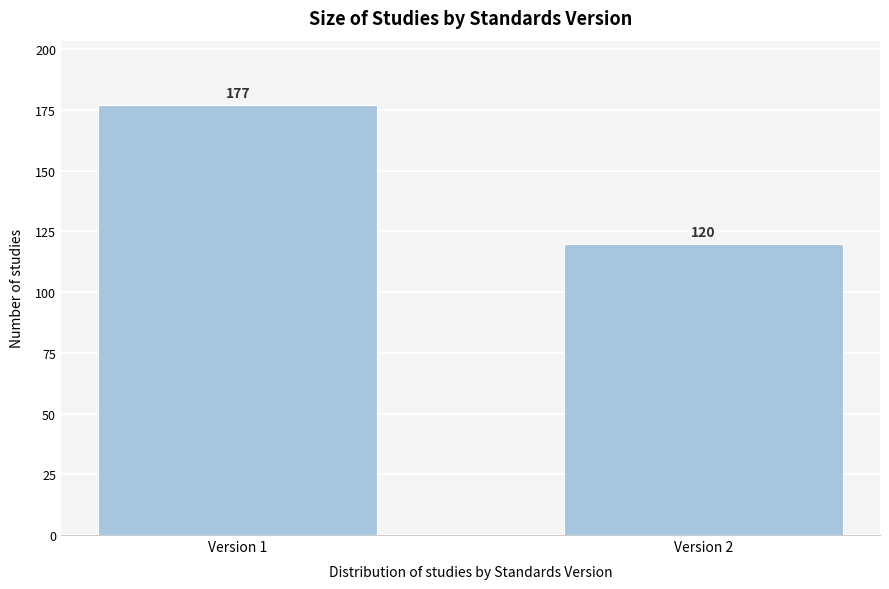

Reading right to left, transcribe all the data shown in this chart.

Version 2=120	Version 1=177